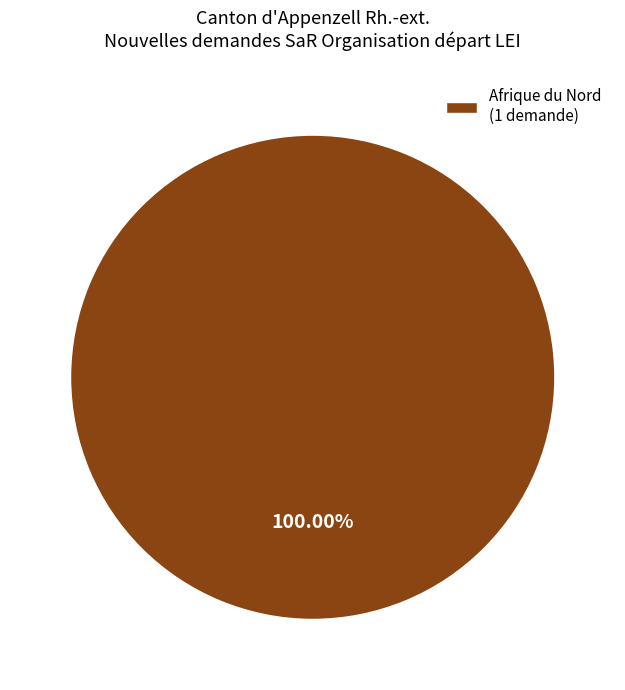

Rank the categories by value from highest to lowest.

Afrique du Nord (1 demande)